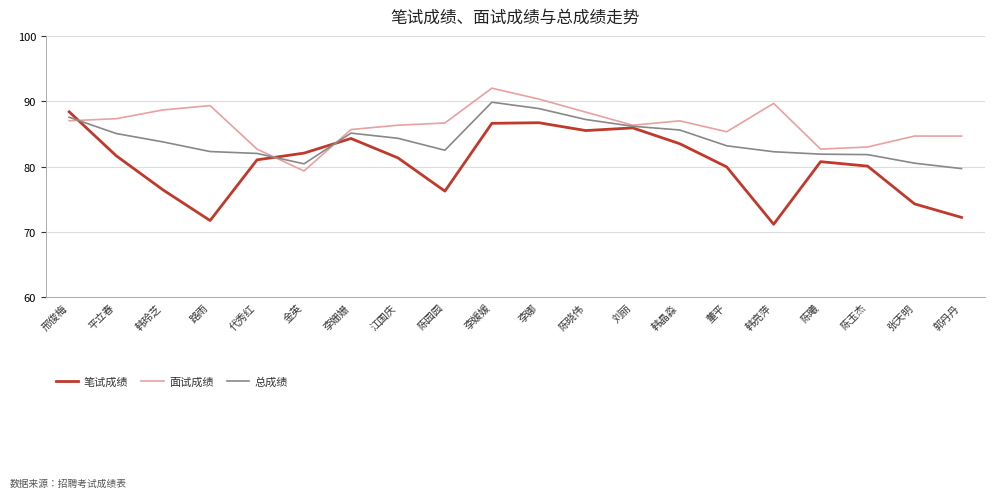

The value of 笔试成绩 at 韩晶淼 is 83.5. True or false?

True